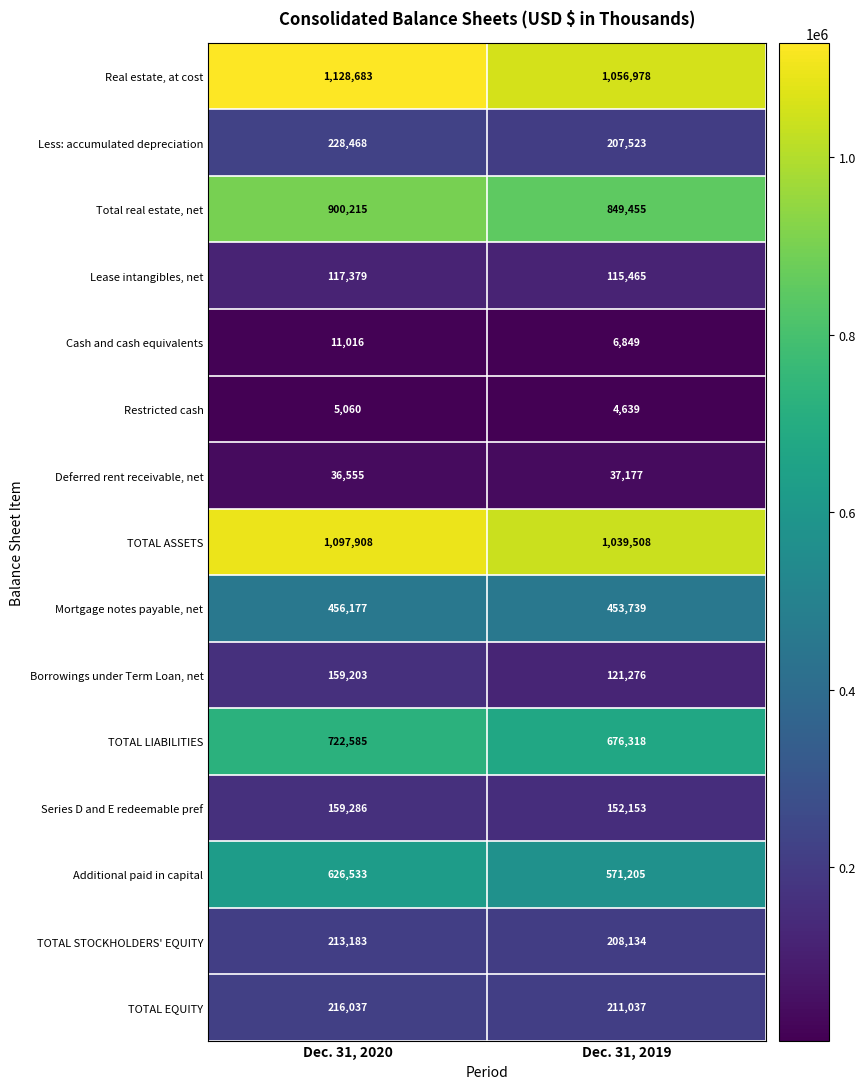

List the labels in order of TOTAL ASSETS value, largest first.

Dec. 31, 2020, Dec. 31, 2019